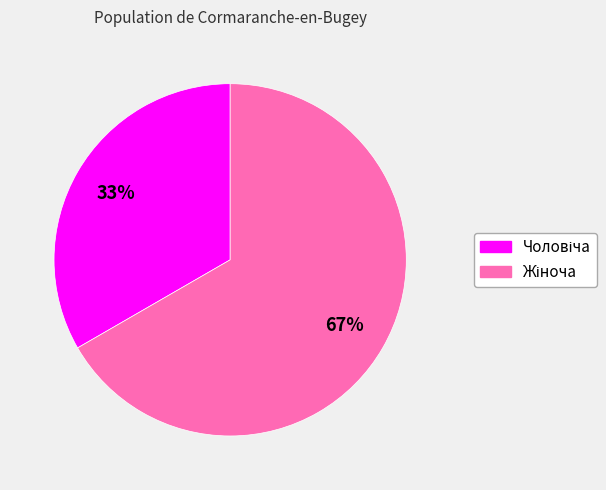

Does any single category account for the majority?

Yes